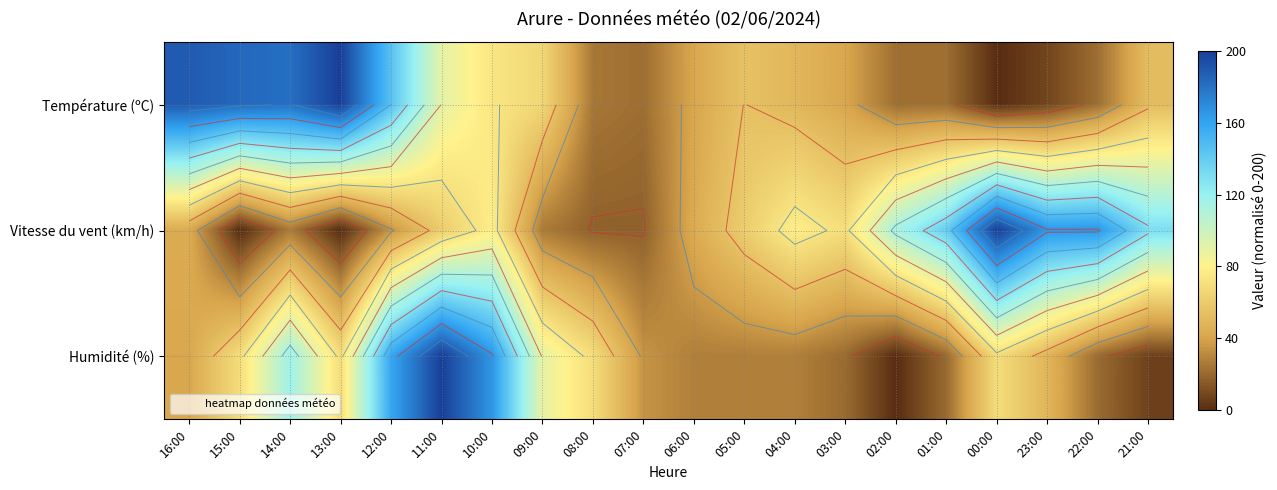

What is the difference between the Température (ºC) values at 13:00 and 02:00?

178.1